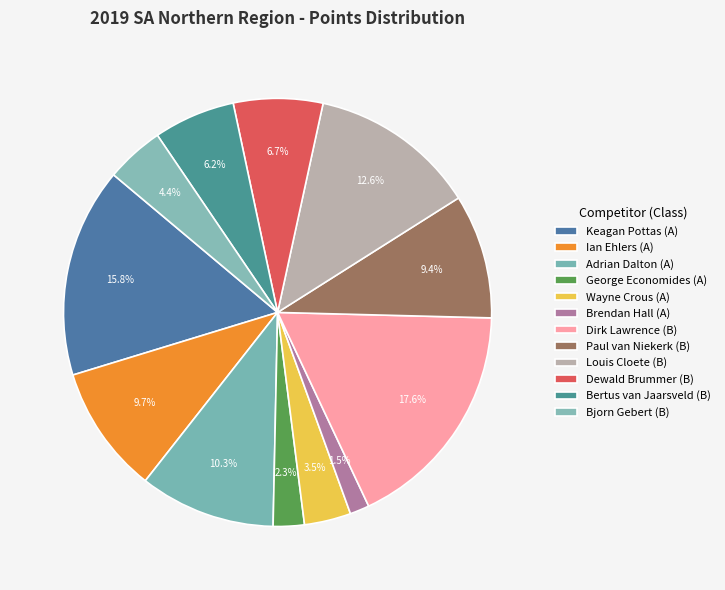

What is the change in value from Paul van Niekerk (B) to Bjorn Gebert (B)?

-17